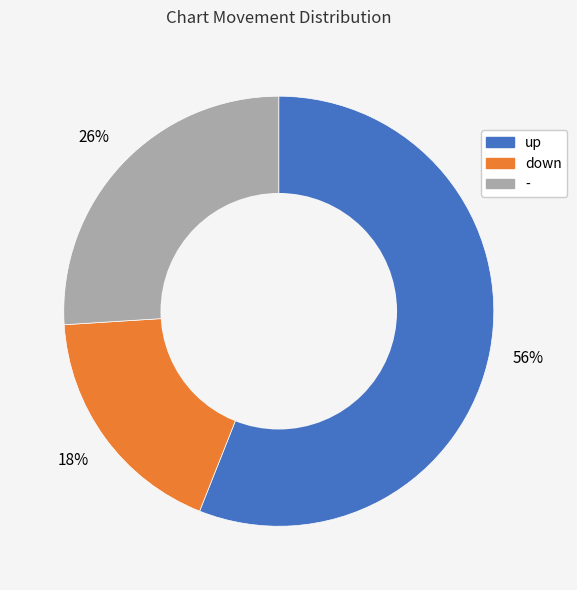

Rank the categories by value from highest to lowest.

up, -, down